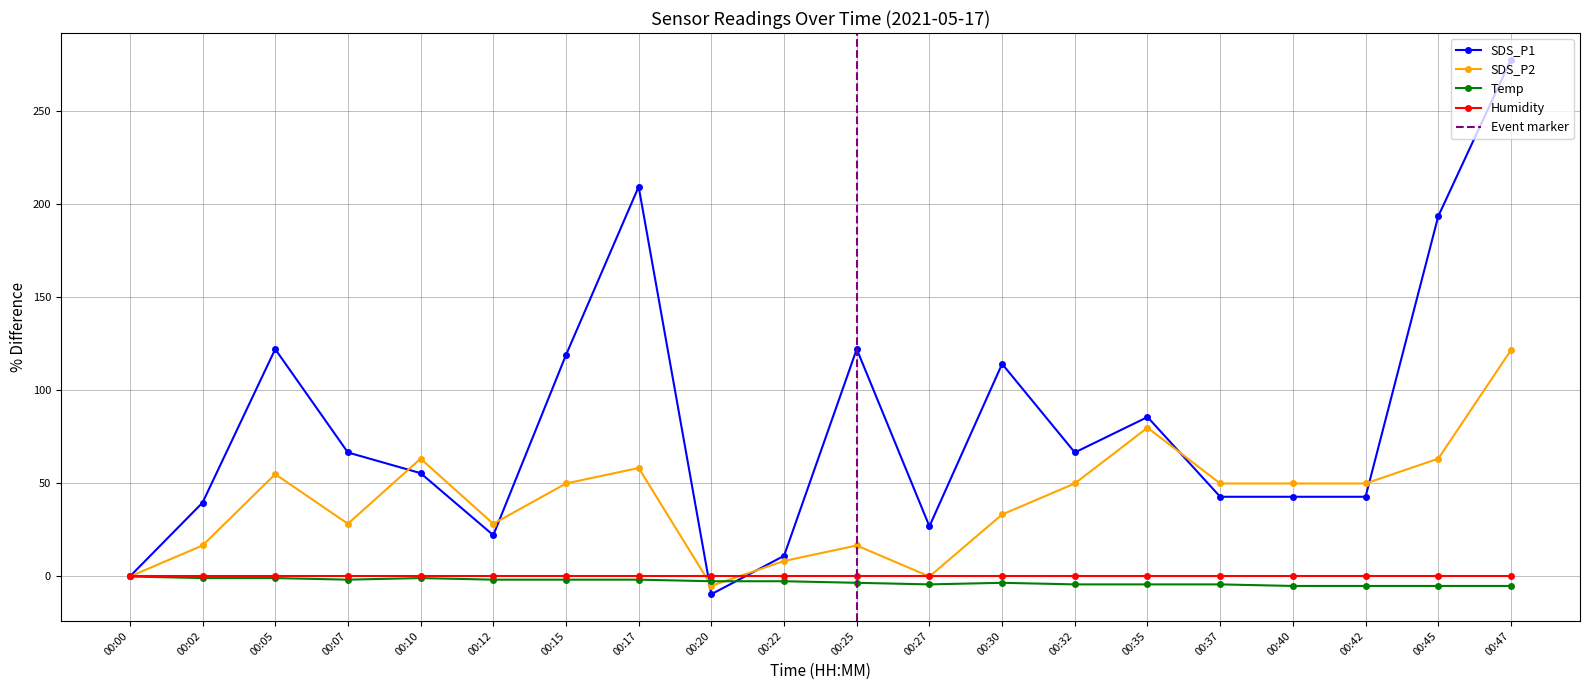

What is the sum of the Temp values at 00:20 and 00:32?

-6.8